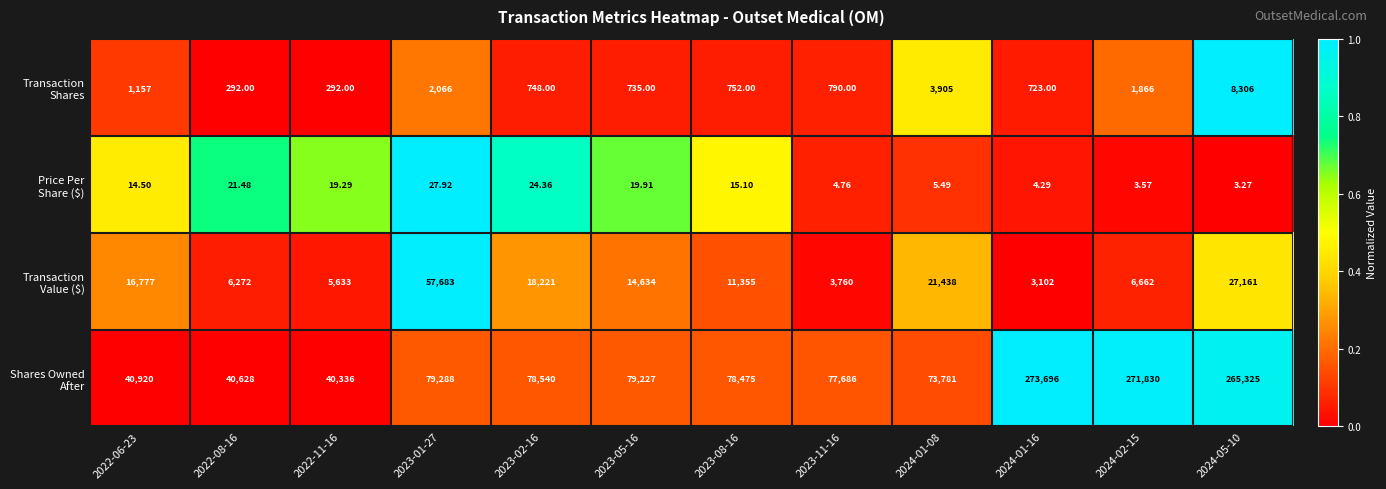

Which category has the highest value across all series?

2024-01-16